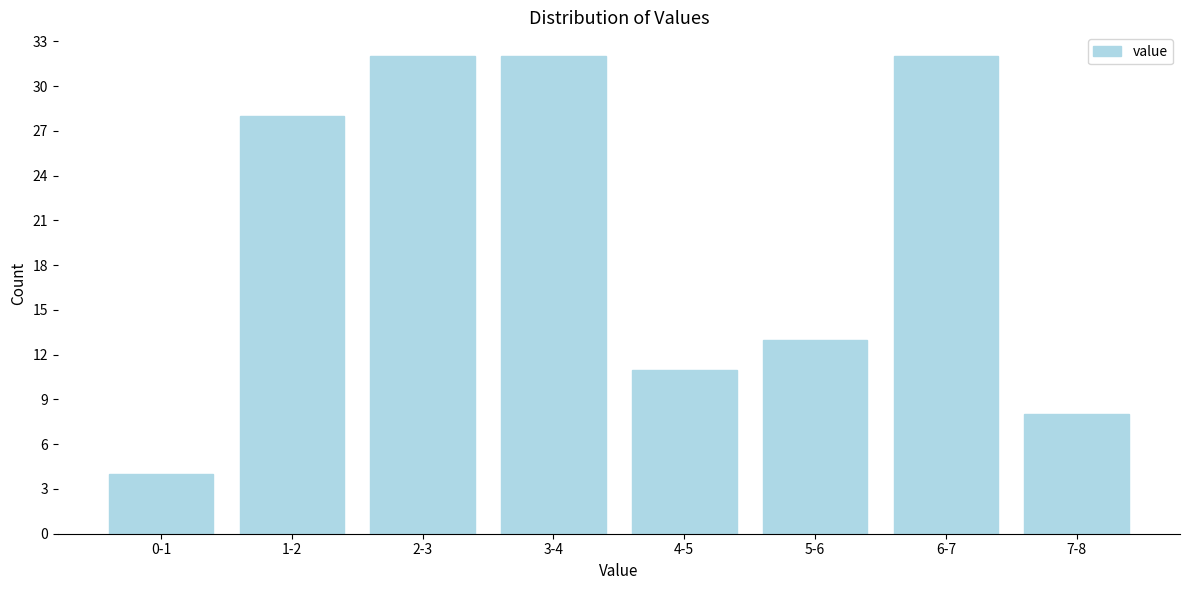

Reading left to right, what are all the values shown in this chart?

0-1=4	1-2=28	2-3=32	3-4=32	4-5=11	5-6=13	6-7=32	7-8=8